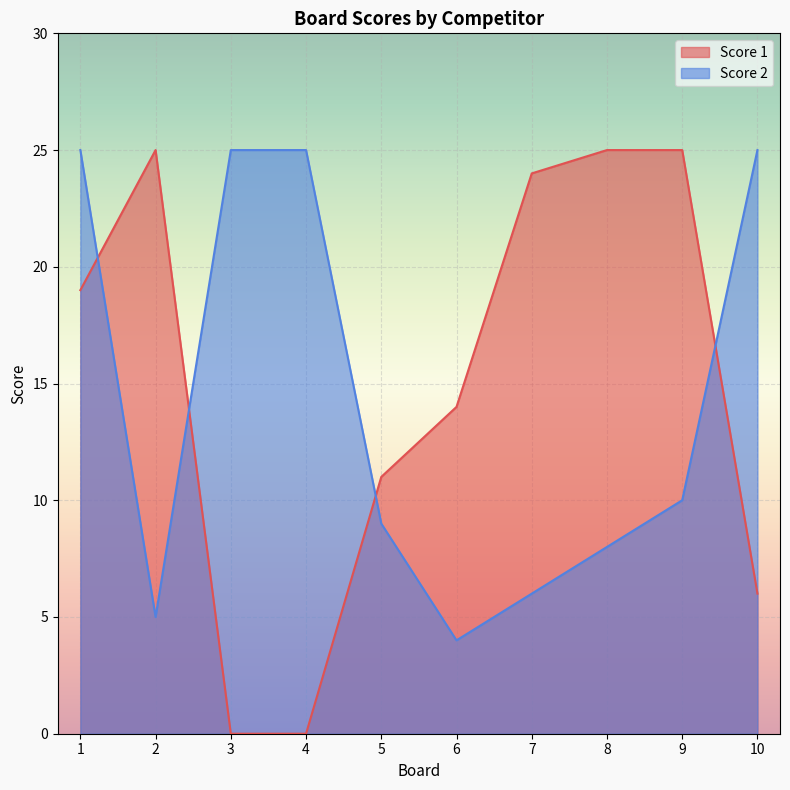

In Score 2, how many points are lower than both neighbors (excluding endpoints)?

2